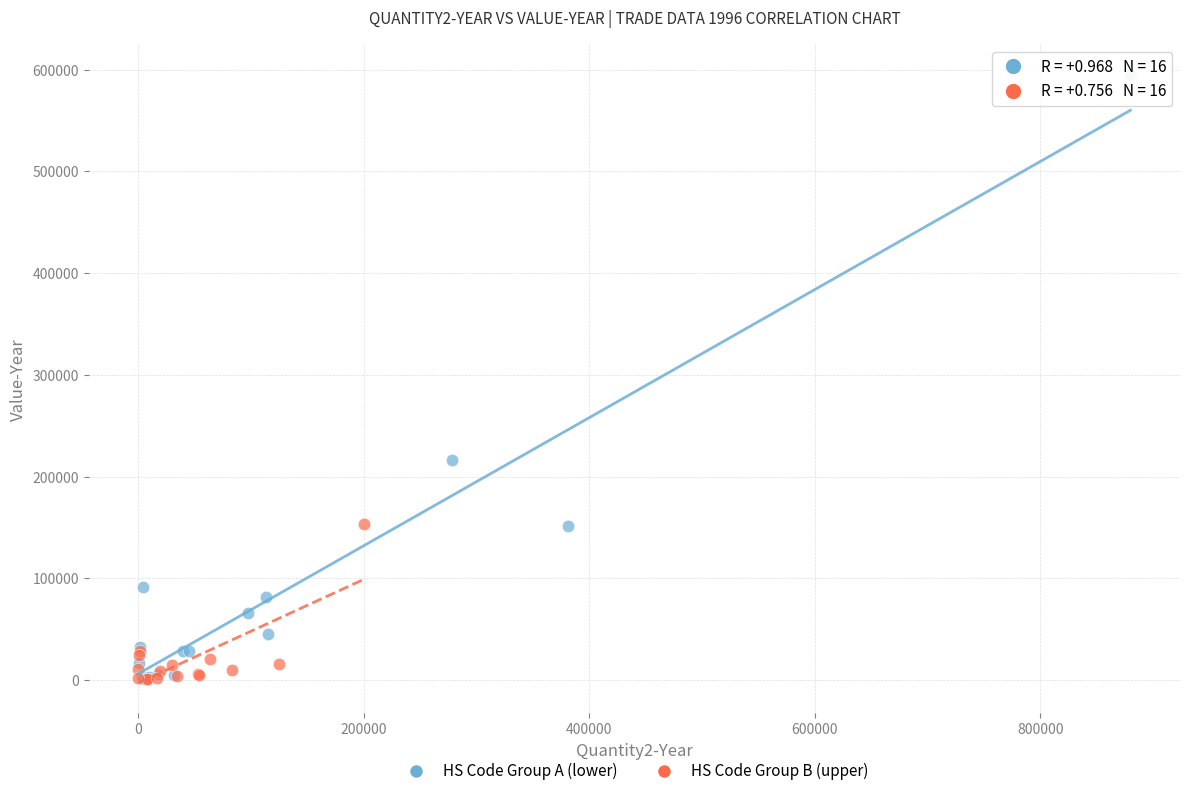

Which series has the widest spread of Y values?

HS Code Group A (lower)